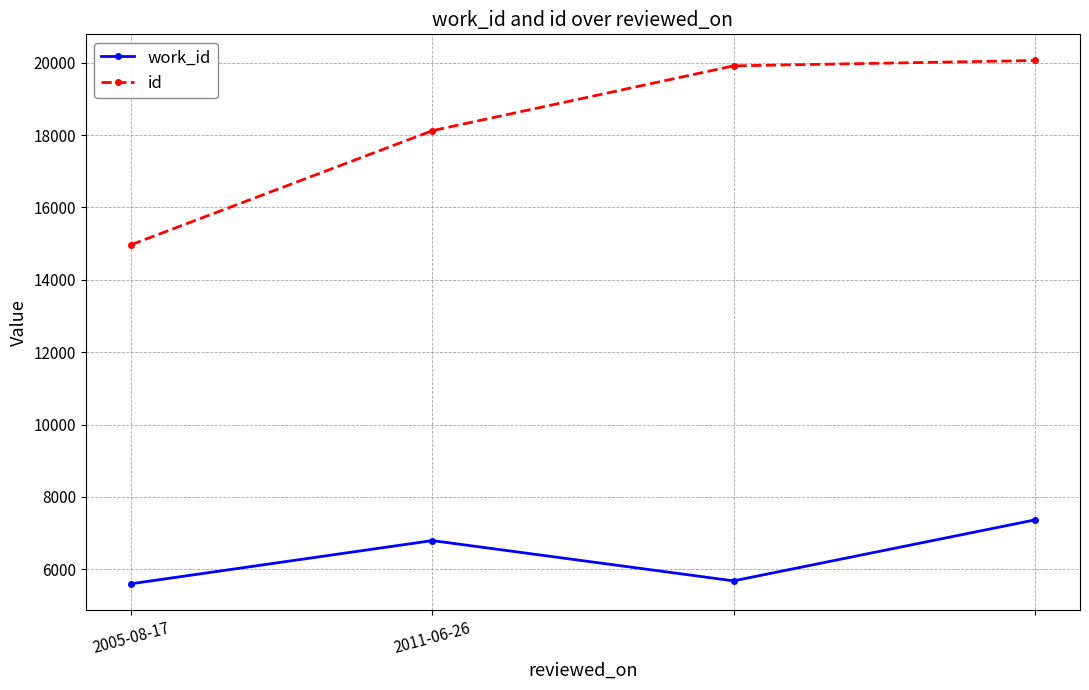

What is the value of the work_id point at the 4th from the left?

7365